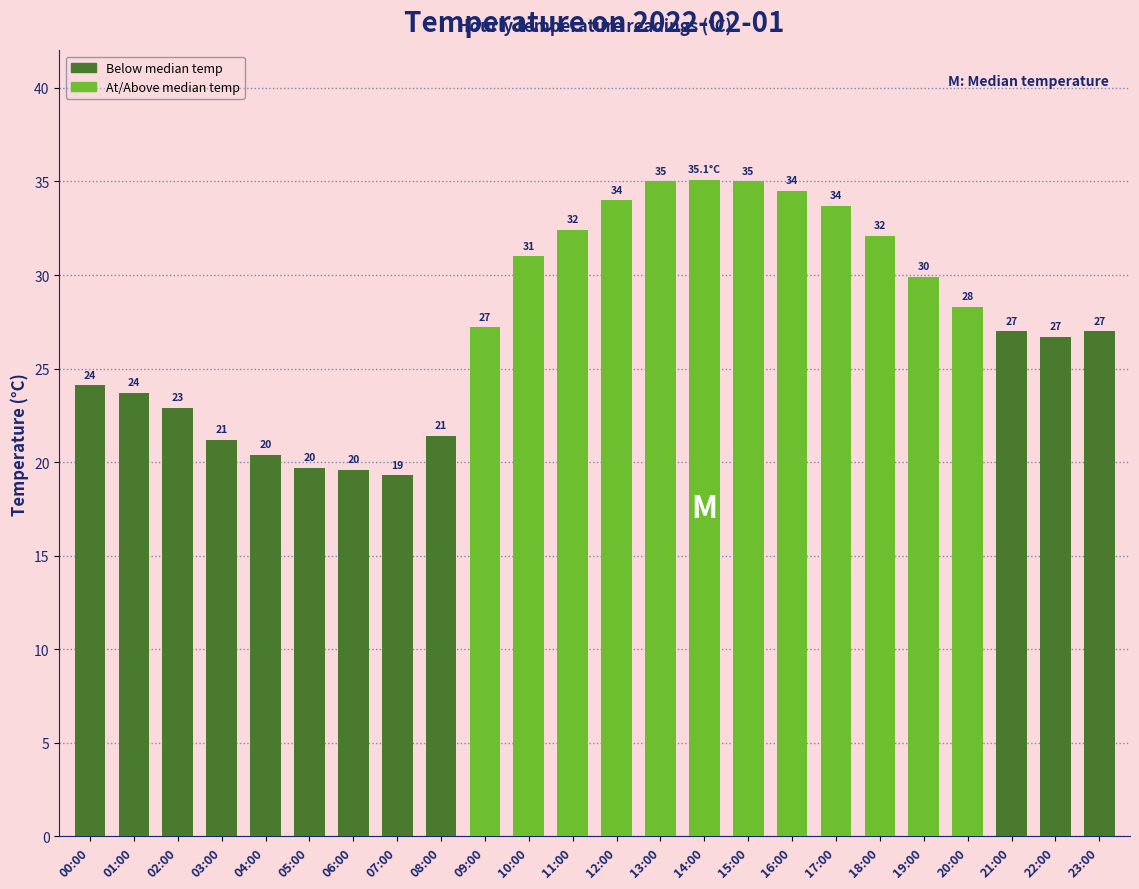

What is the smallest value displayed?

19.3